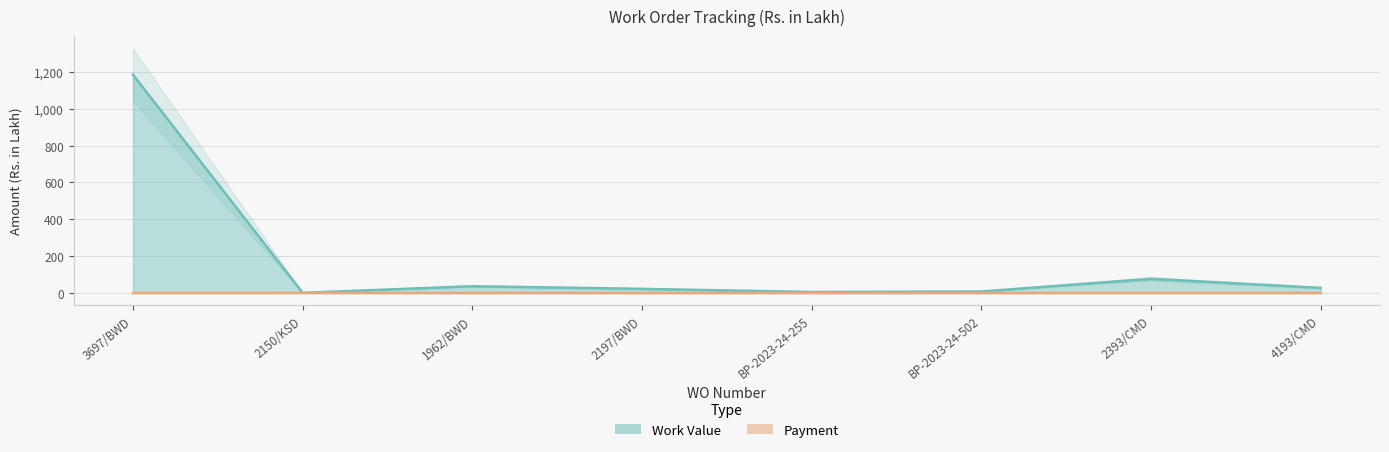

True or false: Payment and Work Value cross at least once.

False